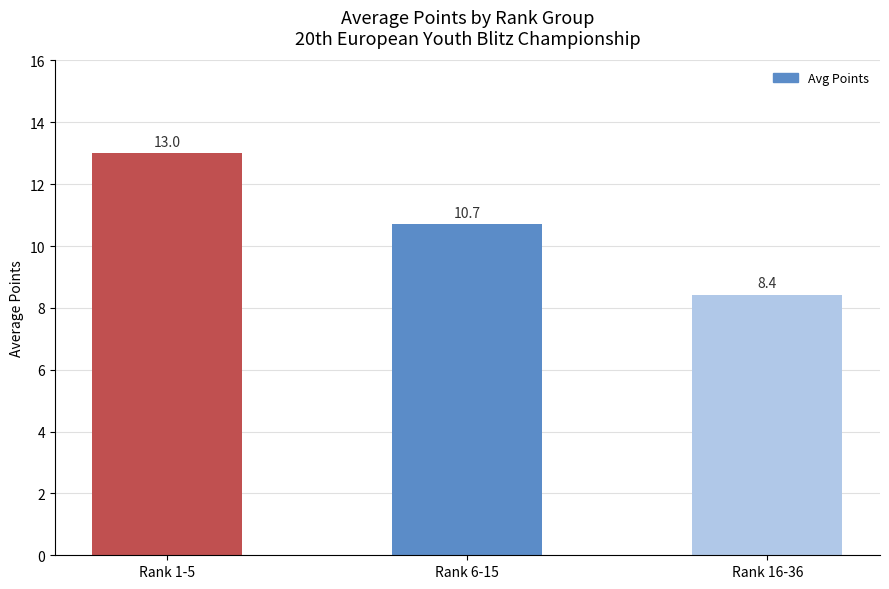

What is the greatest value displayed?

13.0